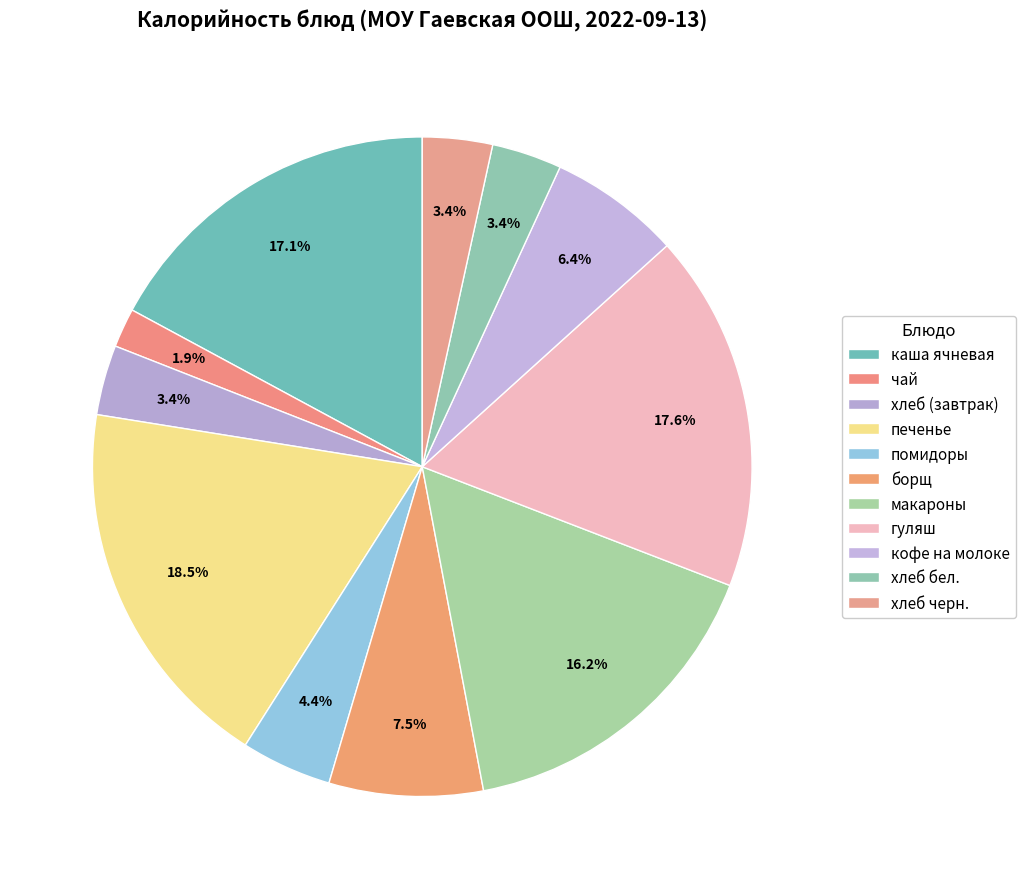

Which slice is the largest?

печенье